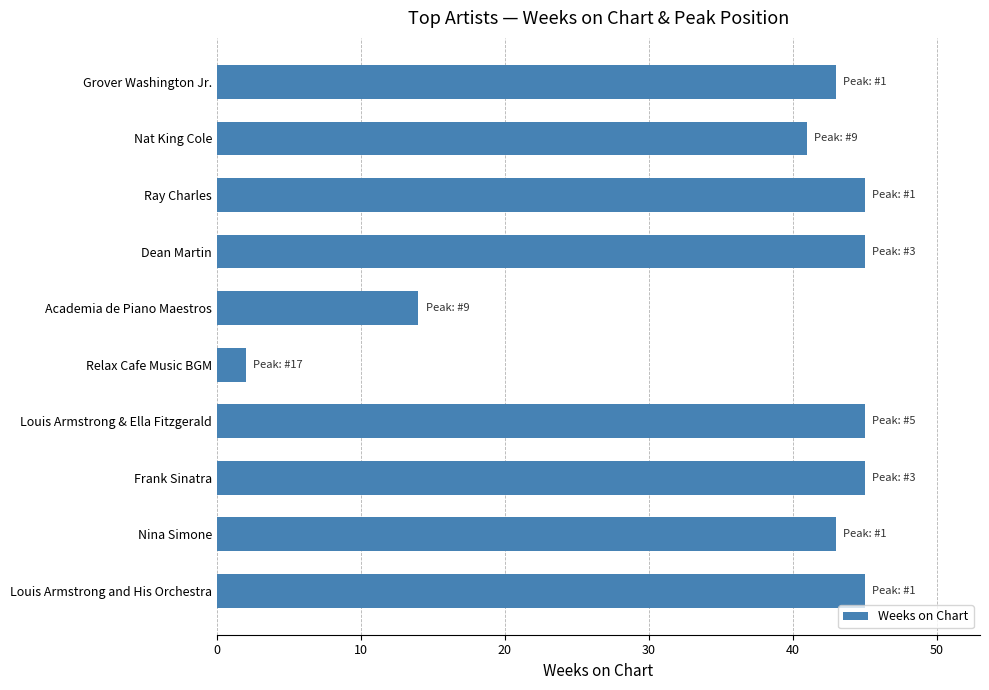

What is the maximum value shown in the chart?

45